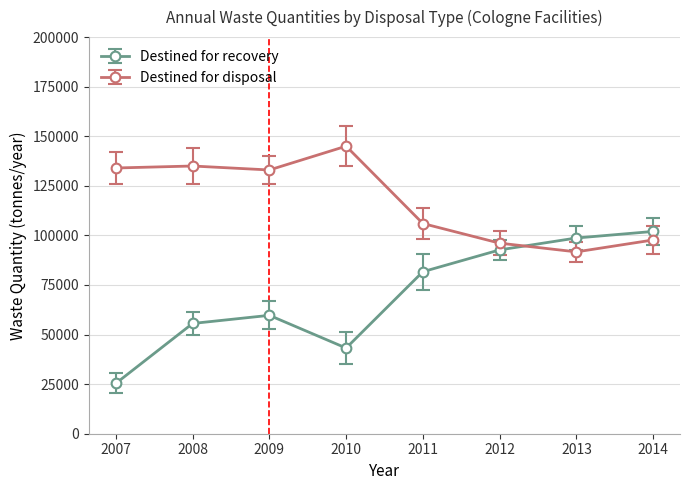

The value of Destined for disposal at 2012 is 96100. True or false?

True